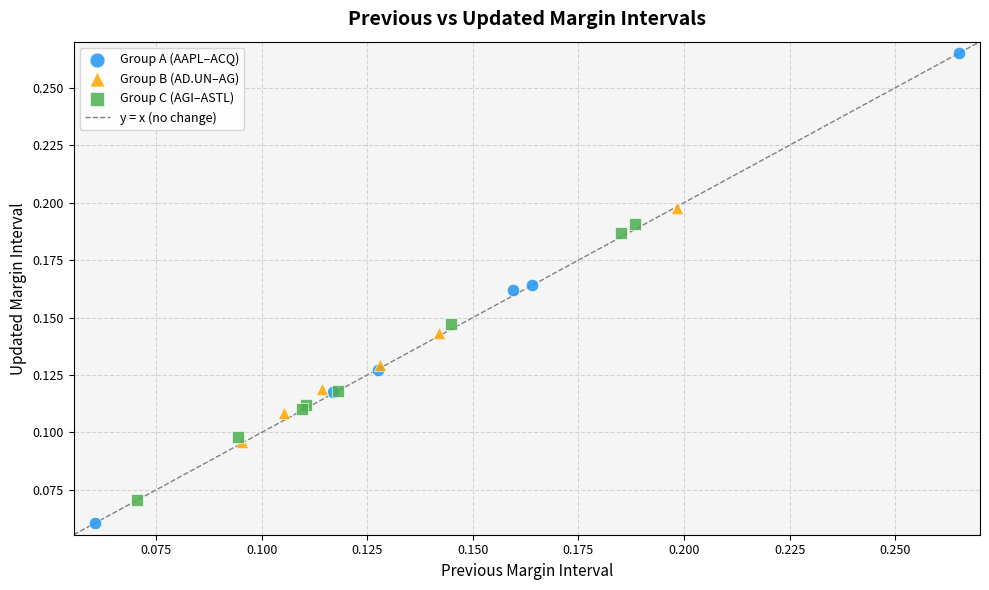

Which series has the widest spread of Y values?

Group A (AAPL–ACQ)